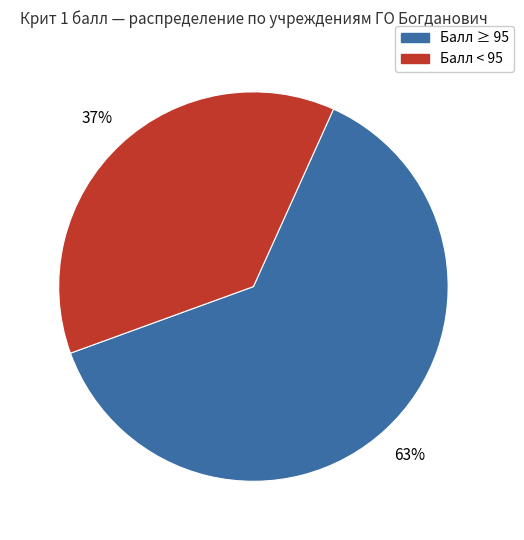

Is there a majority slice in this chart?

Yes